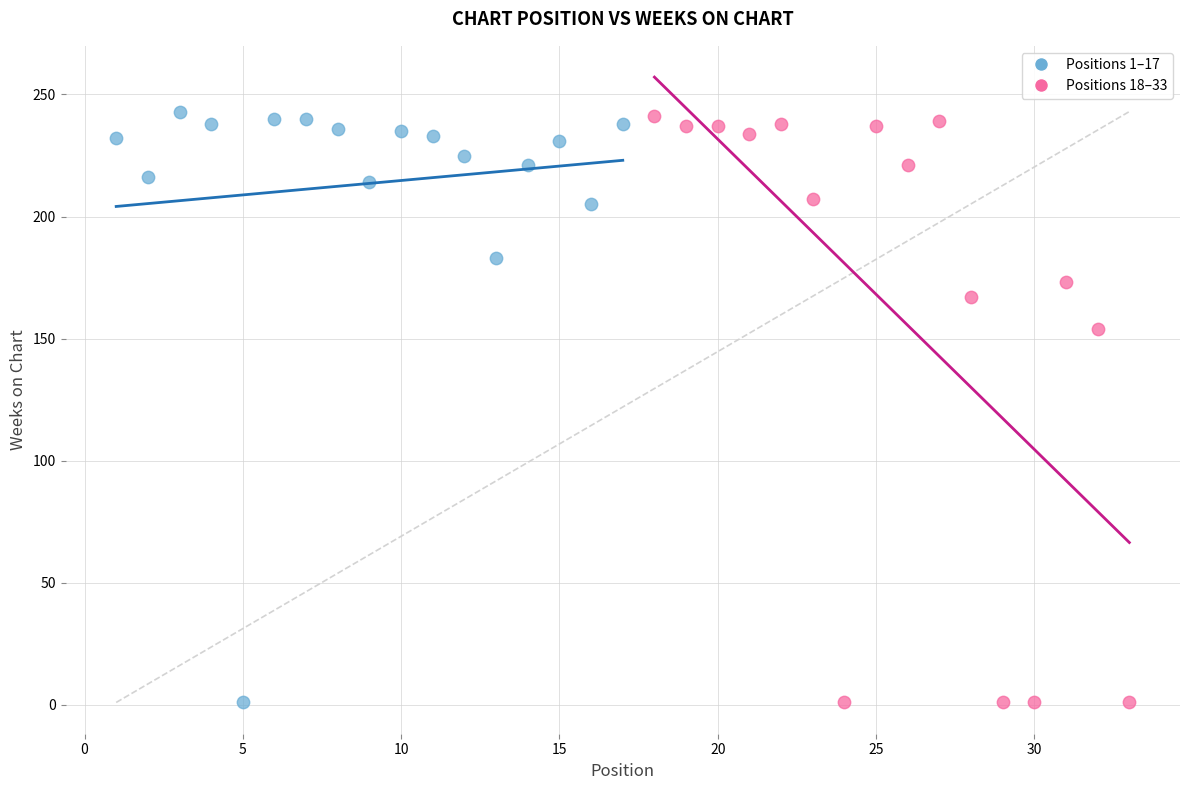

What are all the series names shown in the legend?

Positions 1–17, Positions 18–33